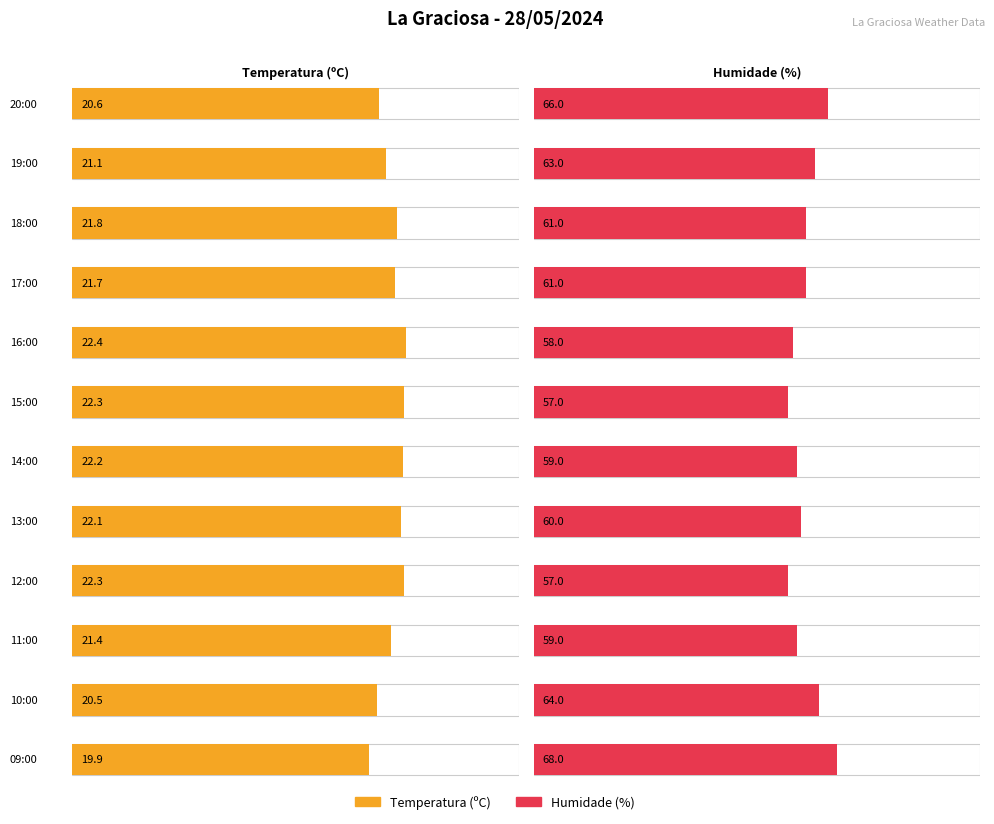

The value of Temperatura (ºC) at 02:00 is 29.6. True or false?

False